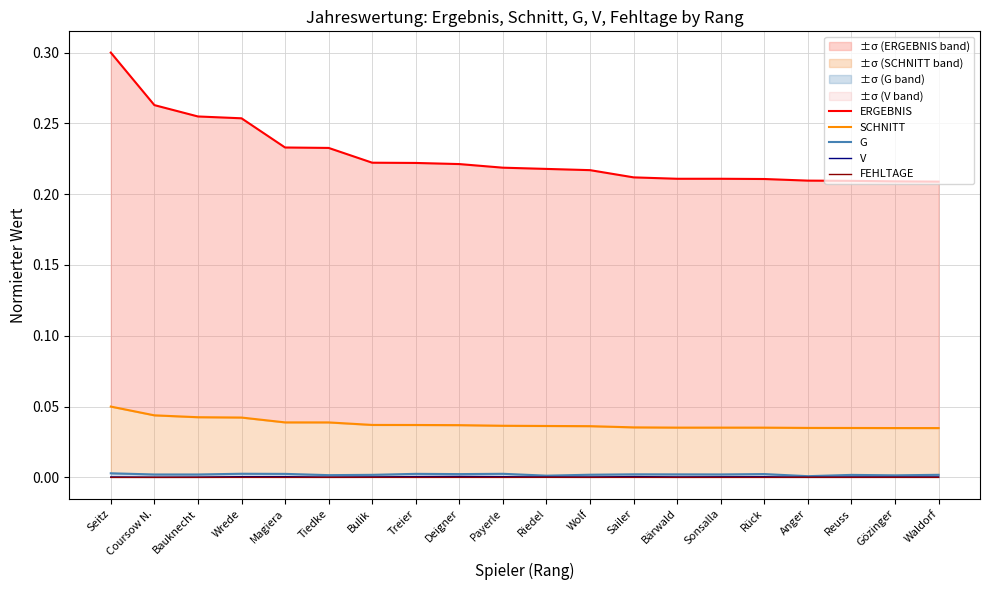

Rank the series by their maximum value, from lowest to highest.

FEHLTAGE, V, G, SCHNITT, ERGEBNIS